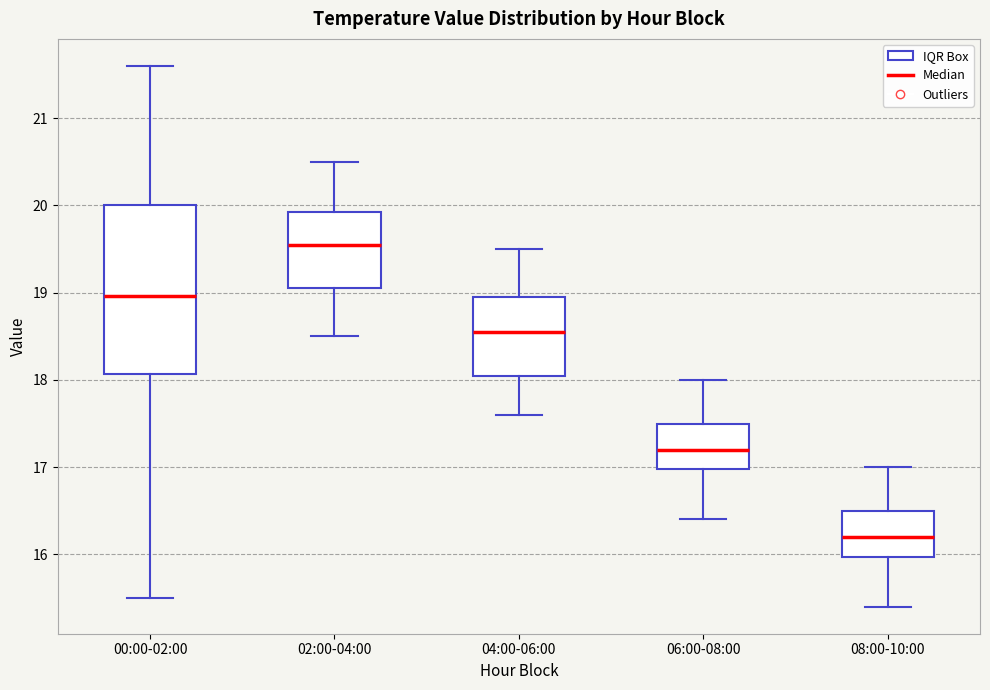

Which box has the lowest median line?

08:00-10:00